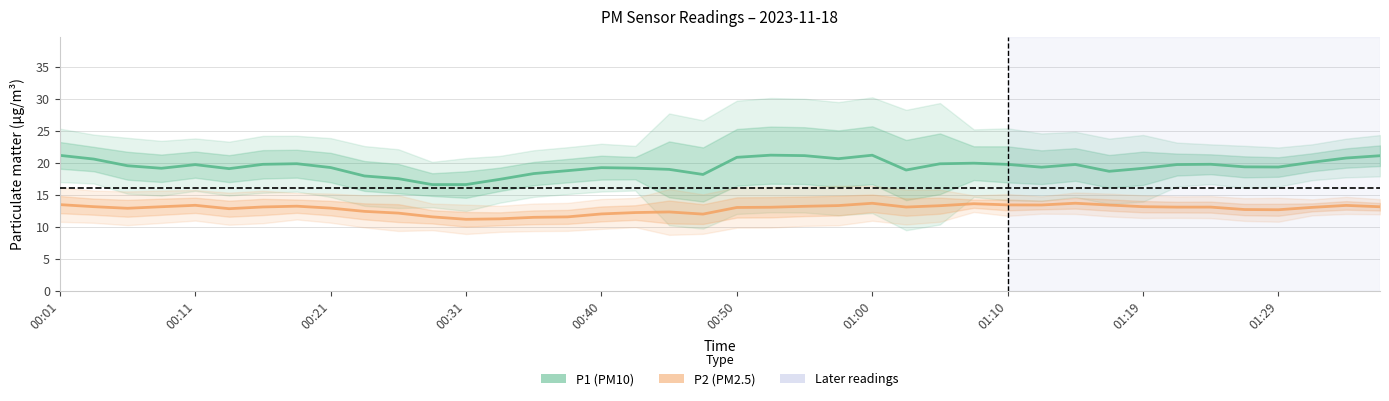

Rank the series at 22 from highest to lowest value.

P1, P2